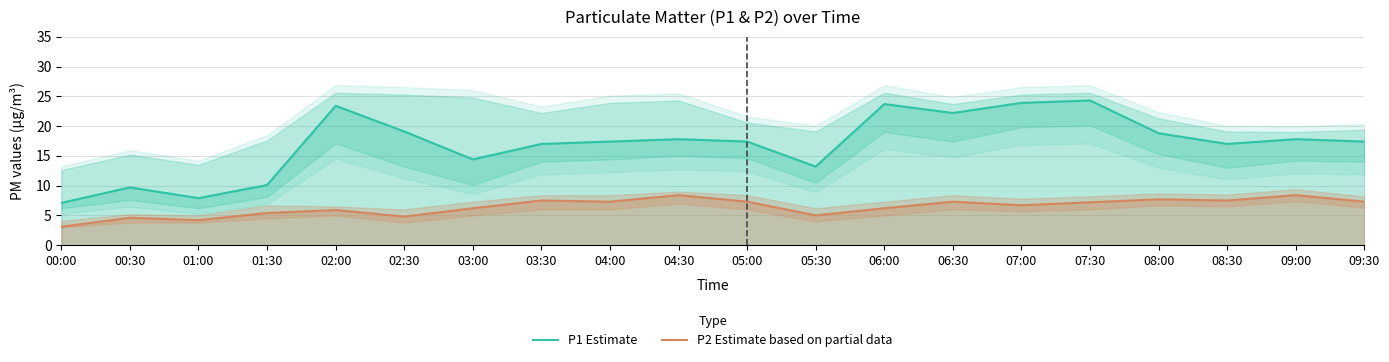

What is the sum of the P2 Estimate based on partial data values at 01:00 and 00:00?

7.3